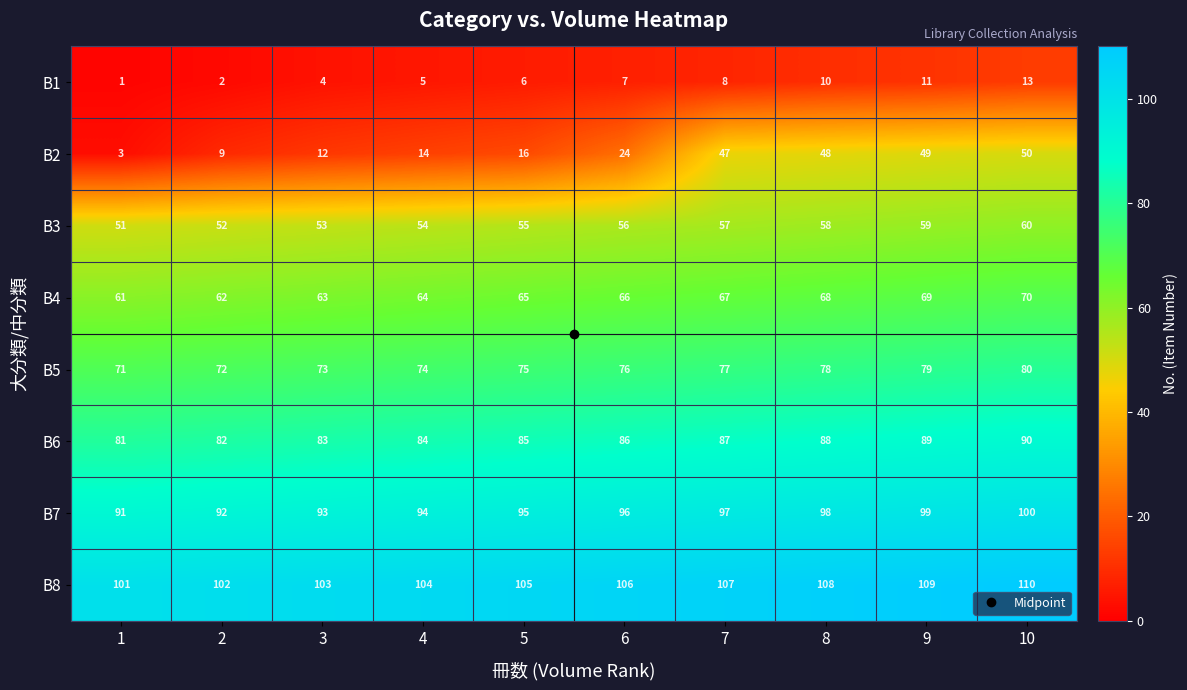

How many series are shown in this chart?

8